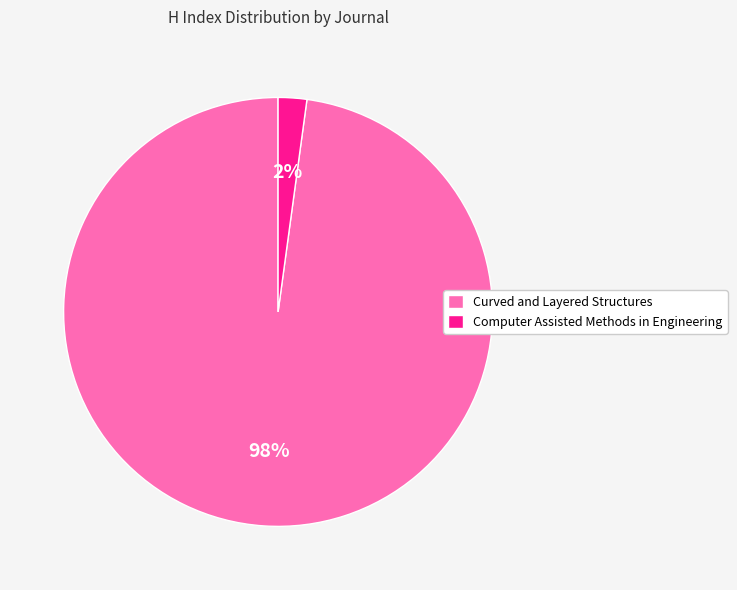

What percentage is the Computer Assisted Methods in Engineering slice, to the nearest percent?

2%